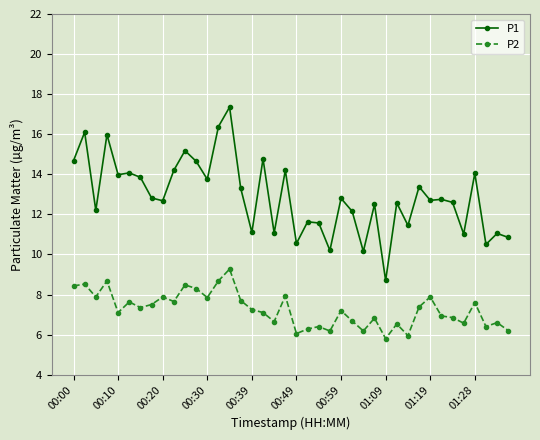

What is the smallest value displayed?

5.8